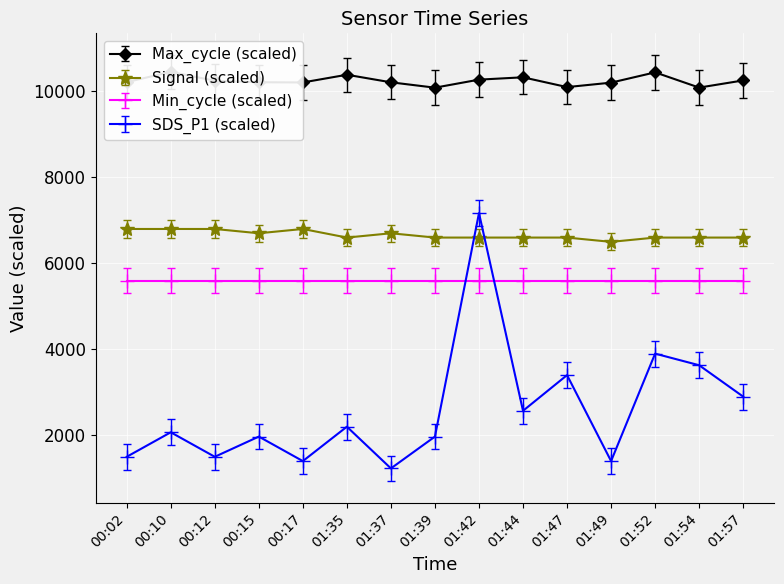

What is the approximate value of SDS_P1 at 01:35, to the nearest 10?

2200